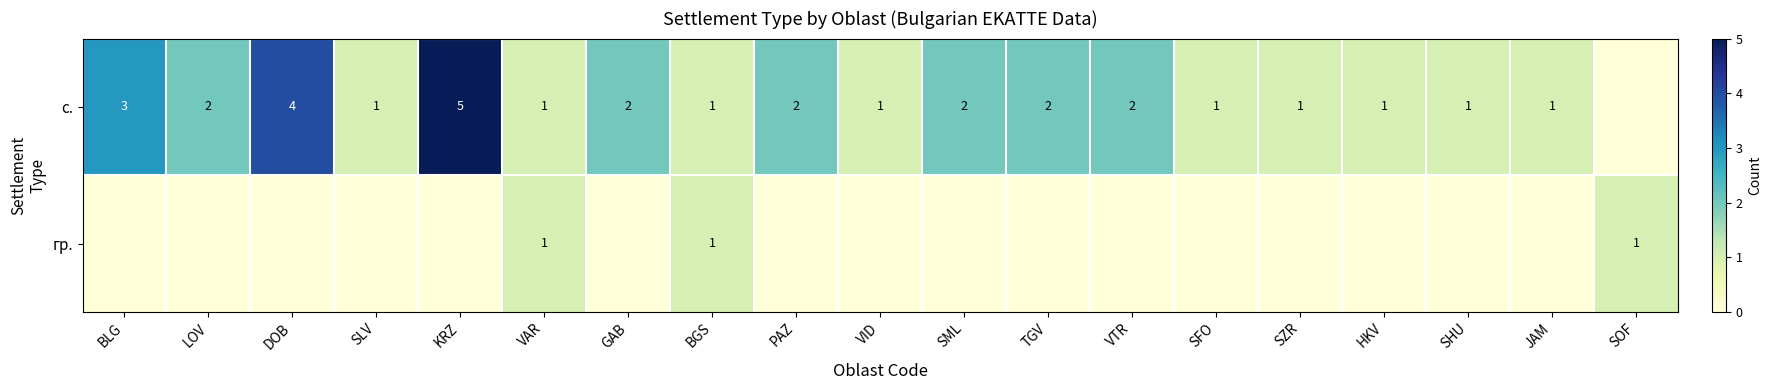

True or false: с. has a value of 2 at SZR.

False